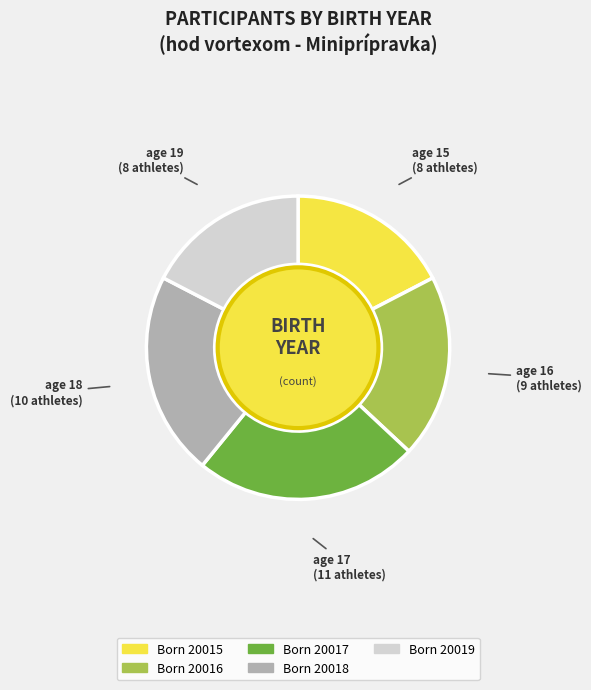

Count the number of slices in the pie.

5